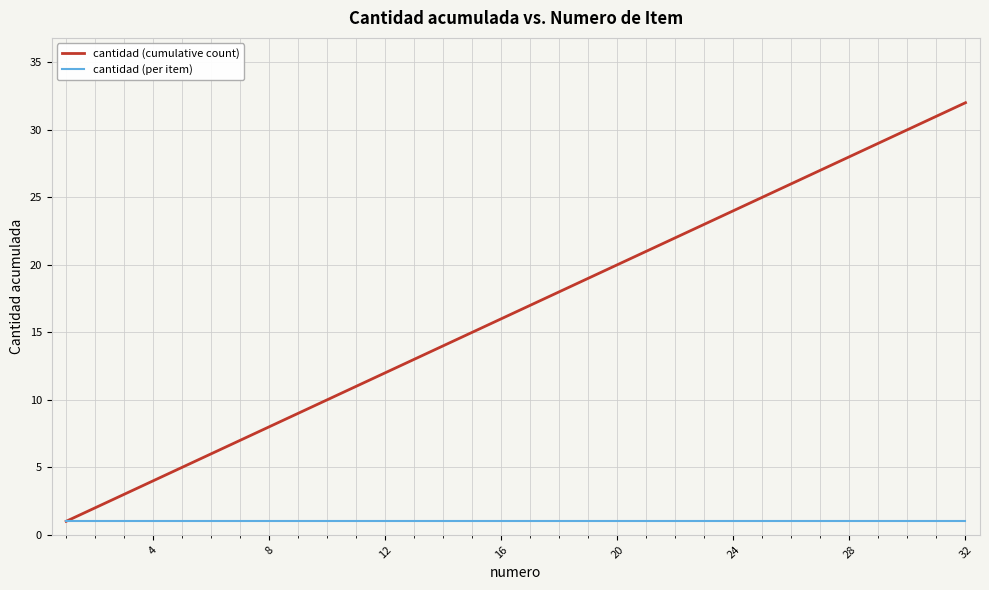

List the series in order of their overall mean, lowest first.

cantidad (per item), cantidad (cumulative count)